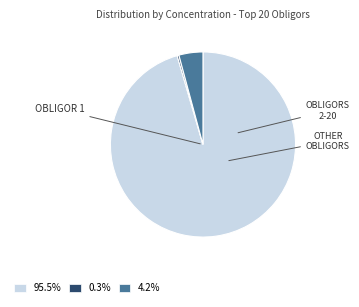

Does 0.3% represent more than half of the total?

No